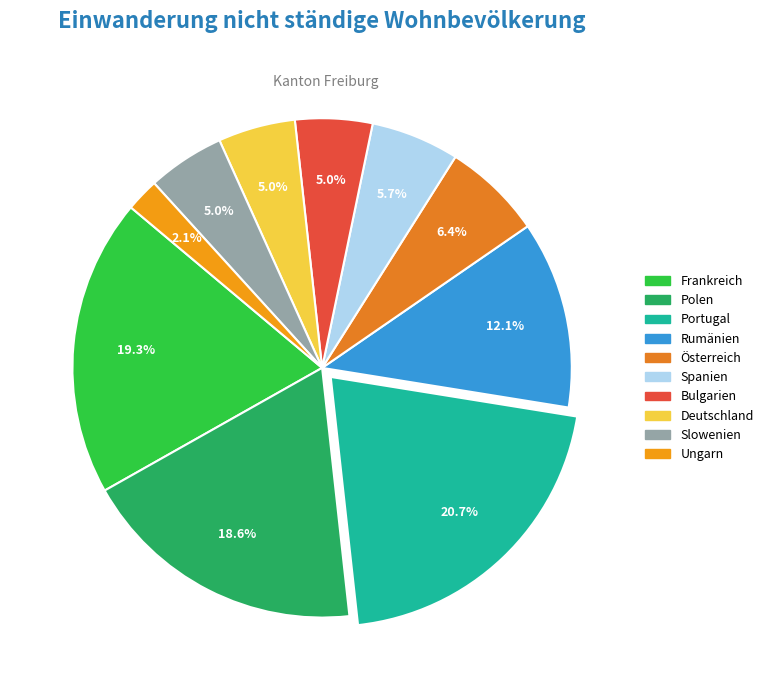

Which slice is the largest?

Portugal